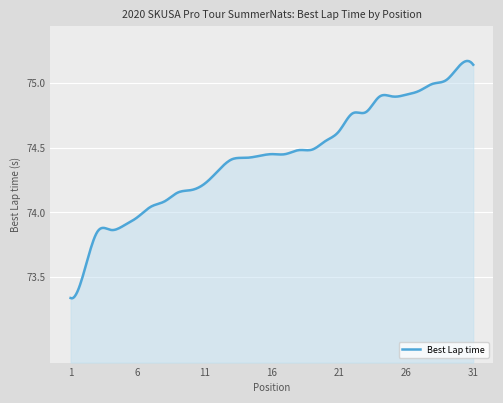

What is the difference between the maximum and minimum values?

1.8